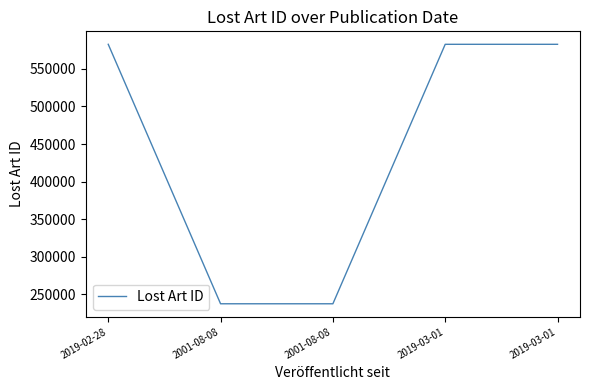

What value does the data have at 2019-02-28?

582673